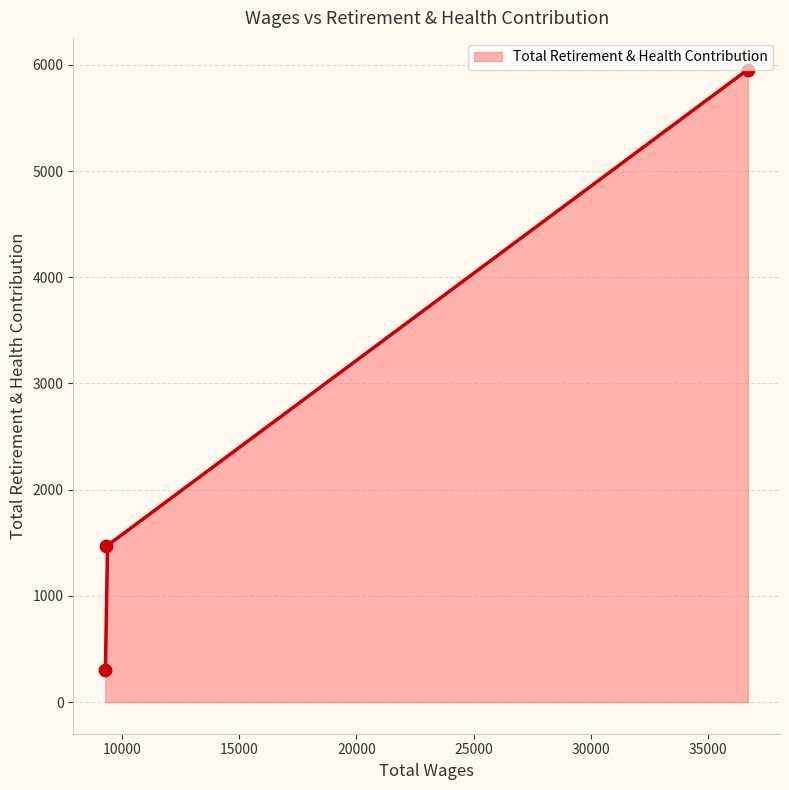

Which has a higher value, 9299.0 or 36685.0?

36685.0